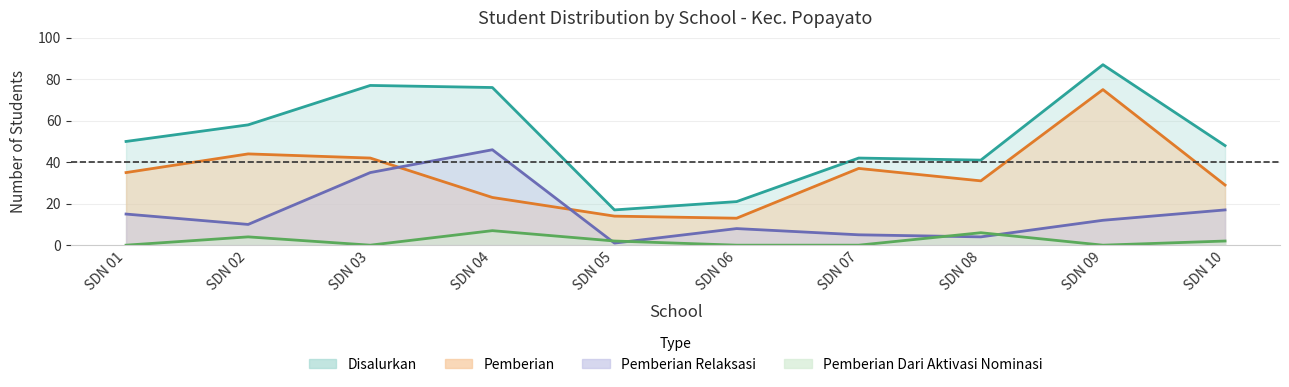

Reading left to right, extract all data points from this chart.

Pemberian: SDN 01=35	SDN 02=44	SDN 03=42	SDN 04=23	SDN 05=14	SDN 06=13	SDN 07=37	SDN 08=31	SDN 09=75	SDN 10=29
Pemberian Dari Aktivasi Nominasi: SDN 01=0	SDN 02=4	SDN 03=0	SDN 04=7	SDN 05=2	SDN 06=0	SDN 07=0	SDN 08=6	SDN 09=0	SDN 10=2
Pemberian Relaksasi: SDN 01=15	SDN 02=10	SDN 03=35	SDN 04=46	SDN 05=1	SDN 06=8	SDN 07=5	SDN 08=4	SDN 09=12	SDN 10=17
Disalurkan: SDN 01=50	SDN 02=58	SDN 03=77	SDN 04=76	SDN 05=17	SDN 06=21	SDN 07=42	SDN 08=41	SDN 09=87	SDN 10=48